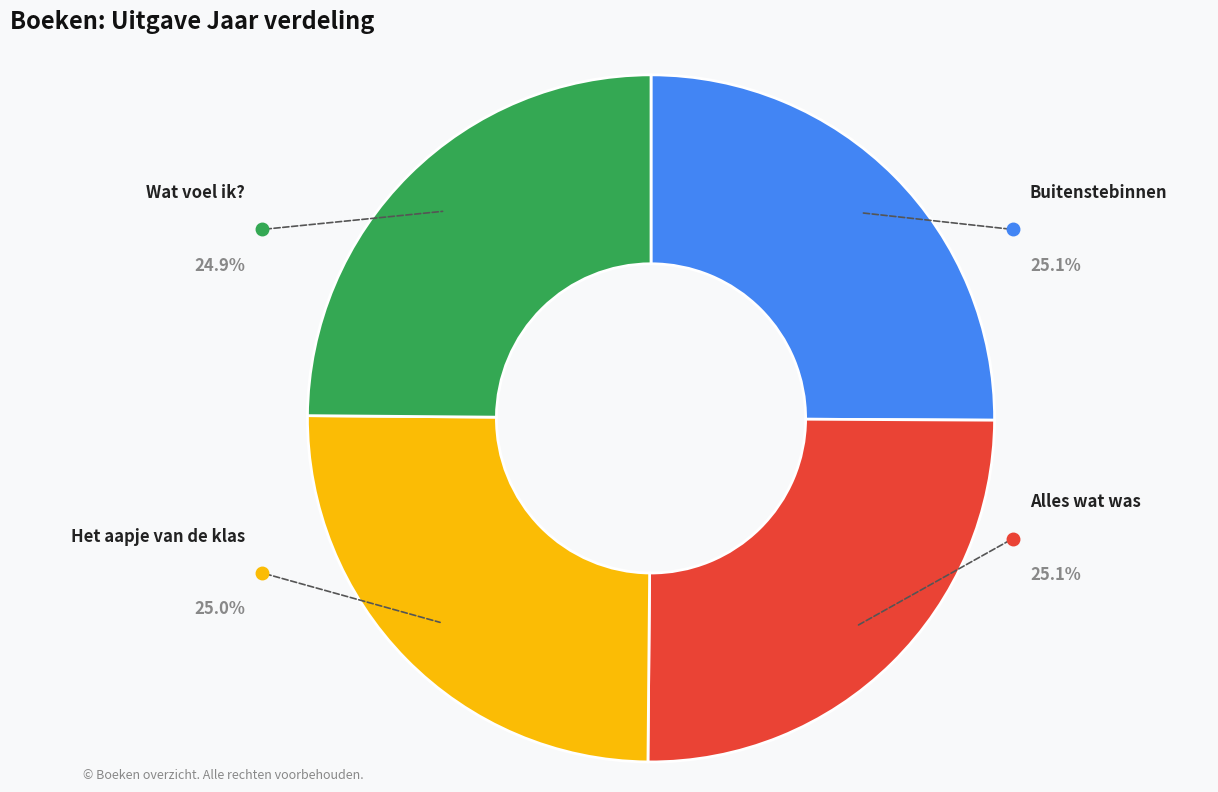

Does any single category account for the majority?

No